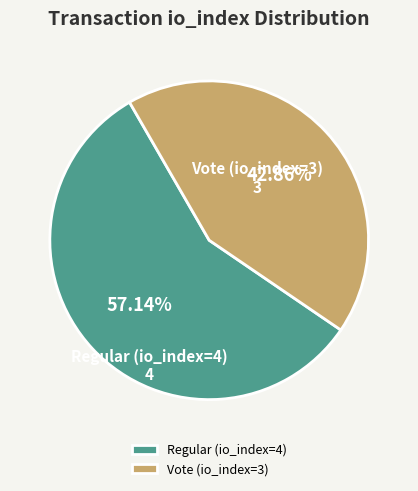

To the nearest percent, what is the combined percentage of Vote (io_index=3) and Regular (io_index=4)?

100%